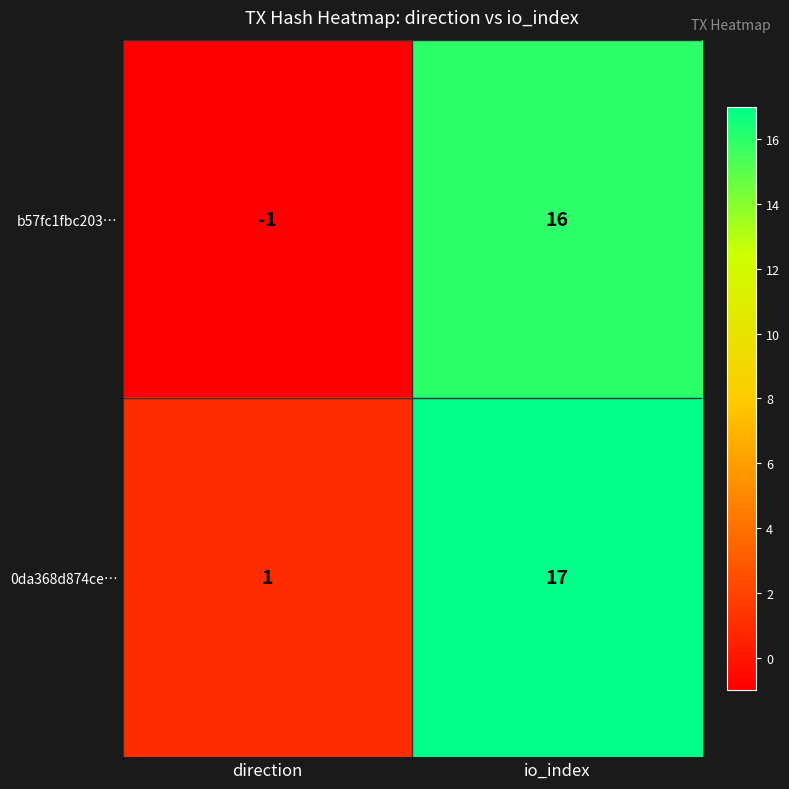

What is the average value of the 0da368d874ce… series?

9